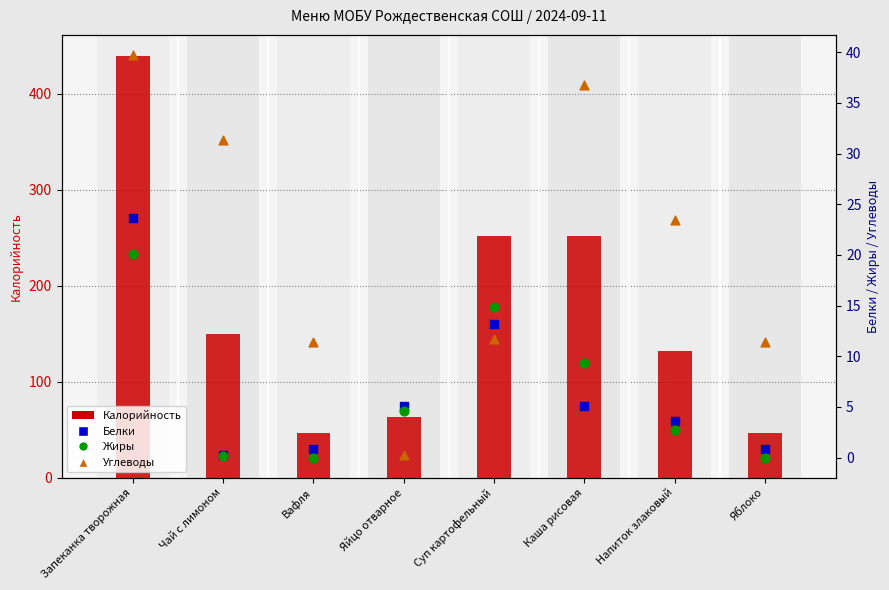

Which series reaches the minimum Y coordinate?

Жиры